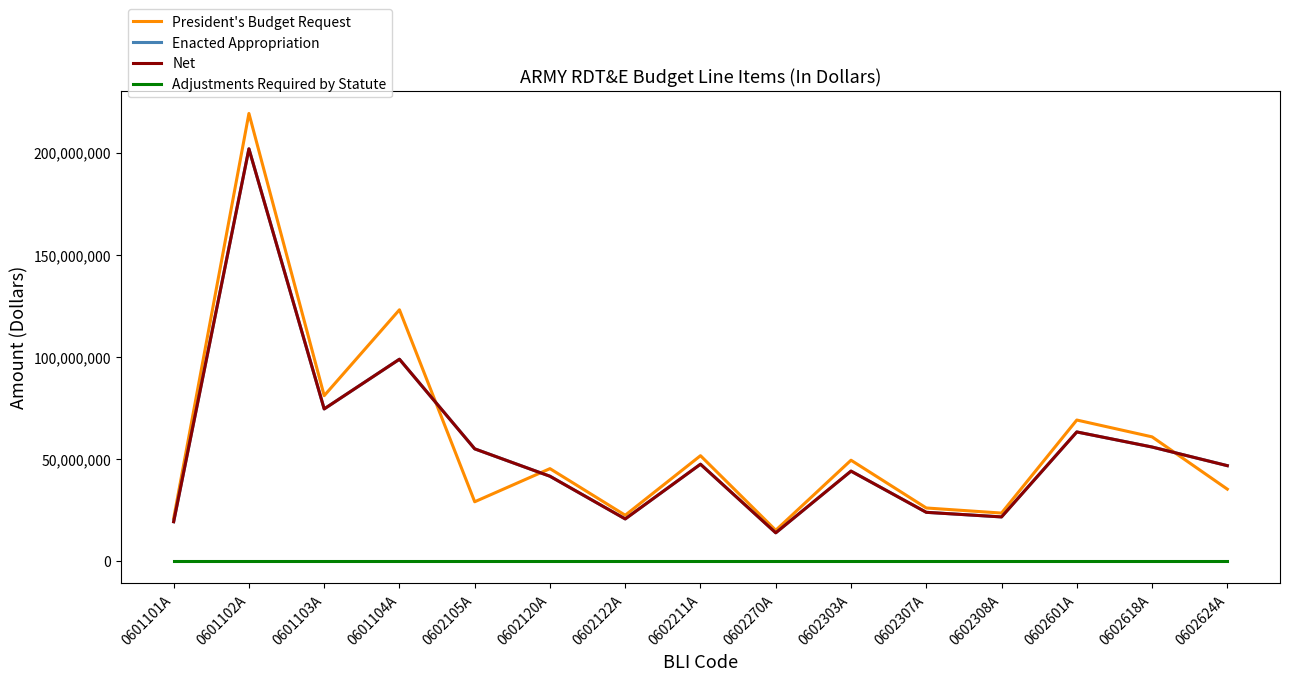

Is this an area chart (filled region under the line)?

No